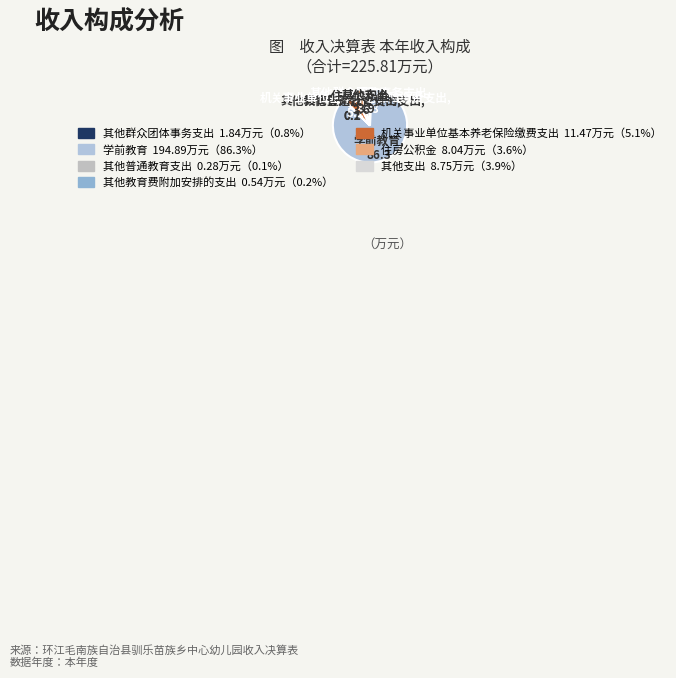

Between 其他群众团体事务支出 and 机关事业单位基本养老保险缴费支出, which is larger?

机关事业单位基本养老保险缴费支出